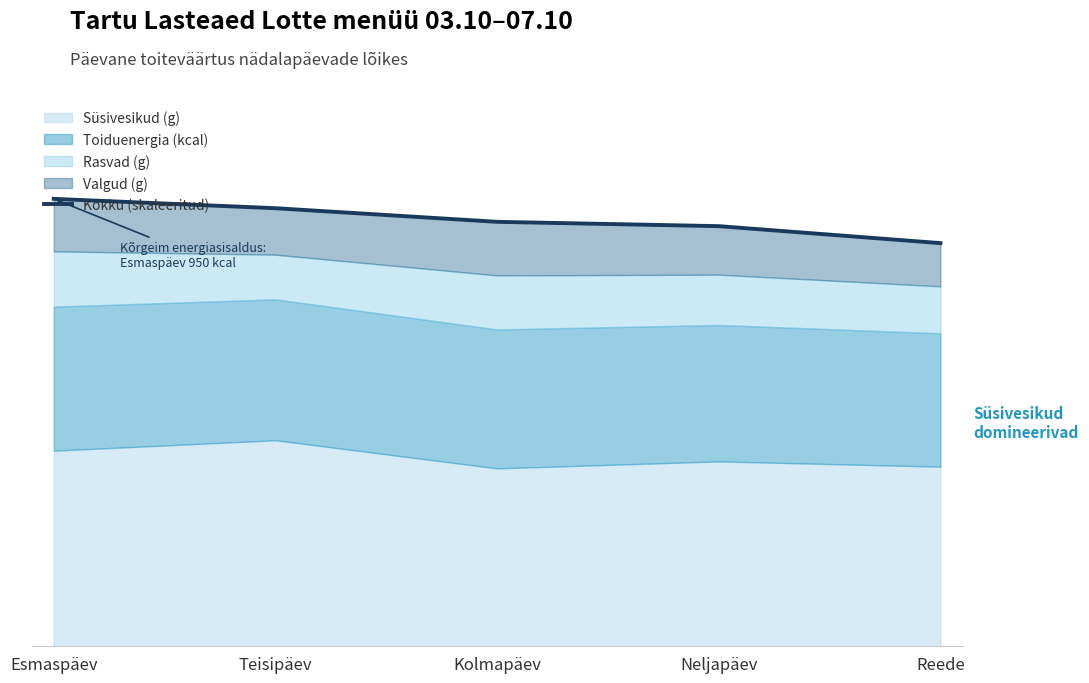

List the labels in order of value, smallest first.

Reede, Neljapäev, Kolmapäev, Teisipäev, Esmaspäev